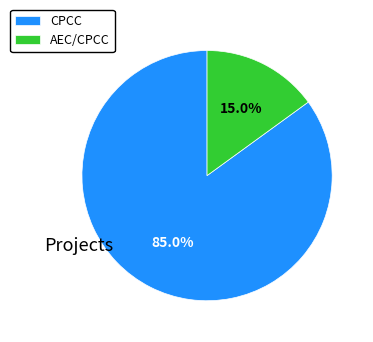

Between AEC/CPCC and CPCC, which is larger?

CPCC